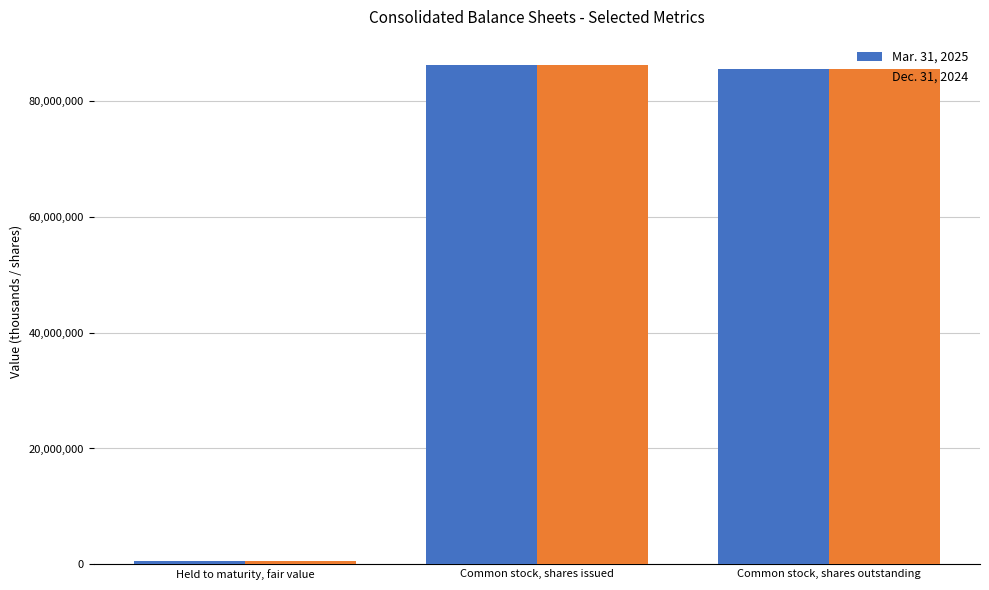

What value does the Mar. 31, 2025 series have at Held to maturity, fair value?

509751